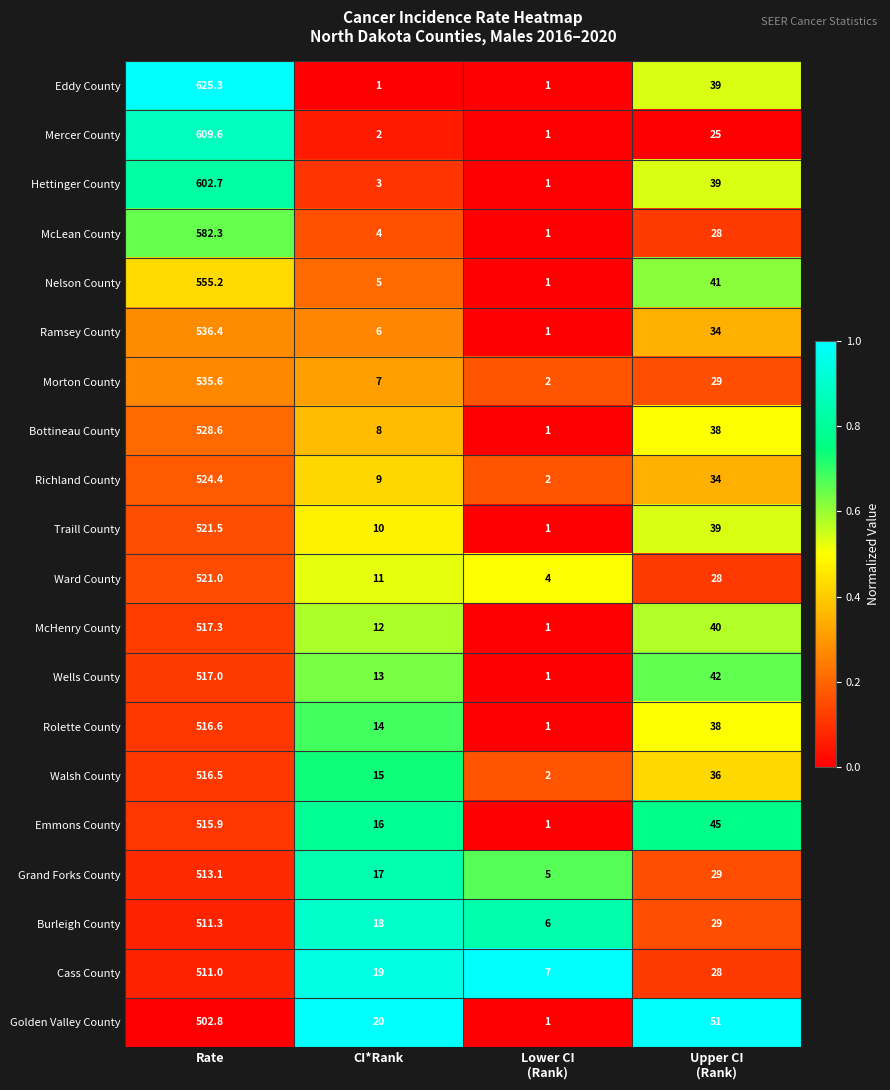

List the series in order of their peak value, highest first.

Eddy County, Mercer County, Hettinger County, McLean County, Nelson County, Ramsey County, Morton County, Bottineau County, Richland County, Traill County, Ward County, McHenry County, Wells County, Rolette County, Walsh County, Emmons County, Grand Forks County, Burleigh County, Cass County, Golden Valley County